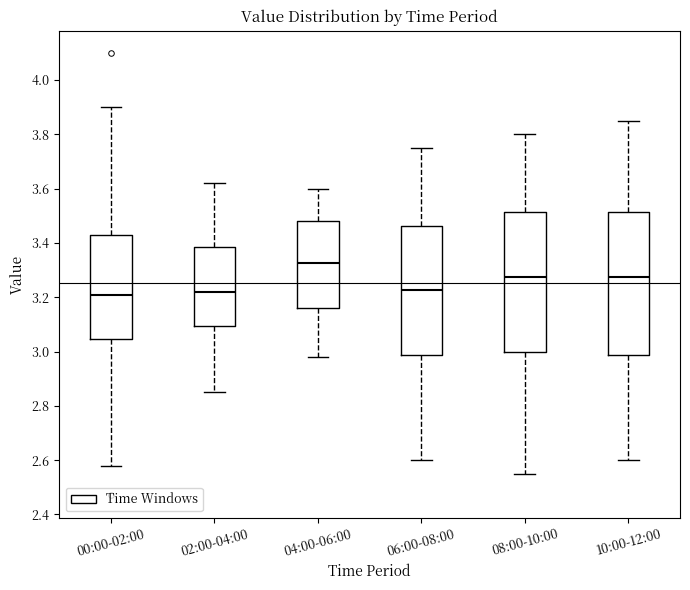

Reading left to right, read every box against the y-axis: the position of its median line, the range the box covers, and the ends of its whiskers. The values are not printed on the chart, so give them approximately, as read against the axis.

00:00-02:00: median 3.22, box 3.04 to 3.42, whiskers 2.58 to 3.90
02:00-04:00: median 3.22, box 3.10 to 3.38, whiskers 2.86 to 3.62
04:00-06:00: median 3.32, box 3.16 to 3.48, whiskers 2.98 to 3.60
06:00-08:00: median 3.22, box 2.98 to 3.46, whiskers 2.60 to 3.76
08:00-10:00: median 3.28, box 3.00 to 3.52, whiskers 2.56 to 3.80
10:00-12:00: median 3.28, box 2.98 to 3.52, whiskers 2.60 to 3.86